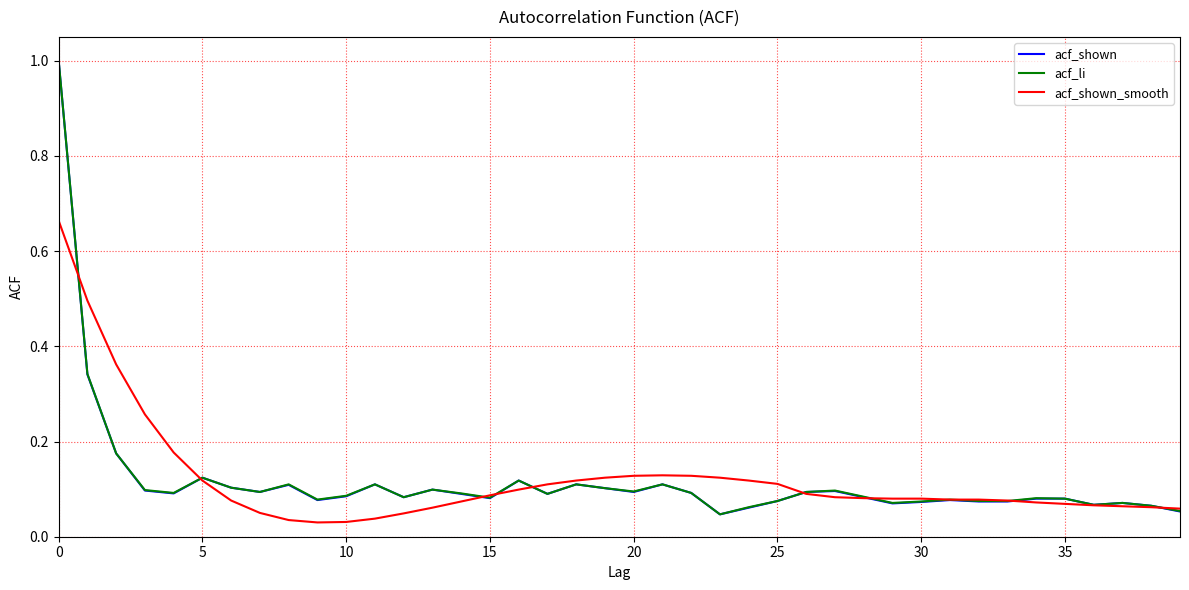

What is the maximum value for acf_shown?

1.0